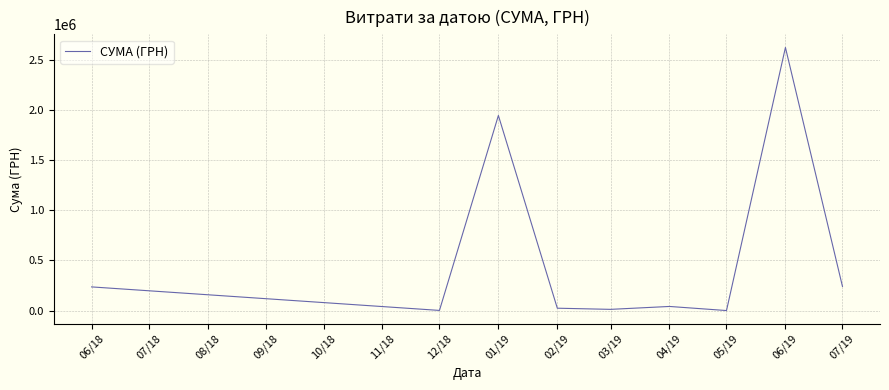

Is it true that the value at 06/19 is 3999407.3?

False